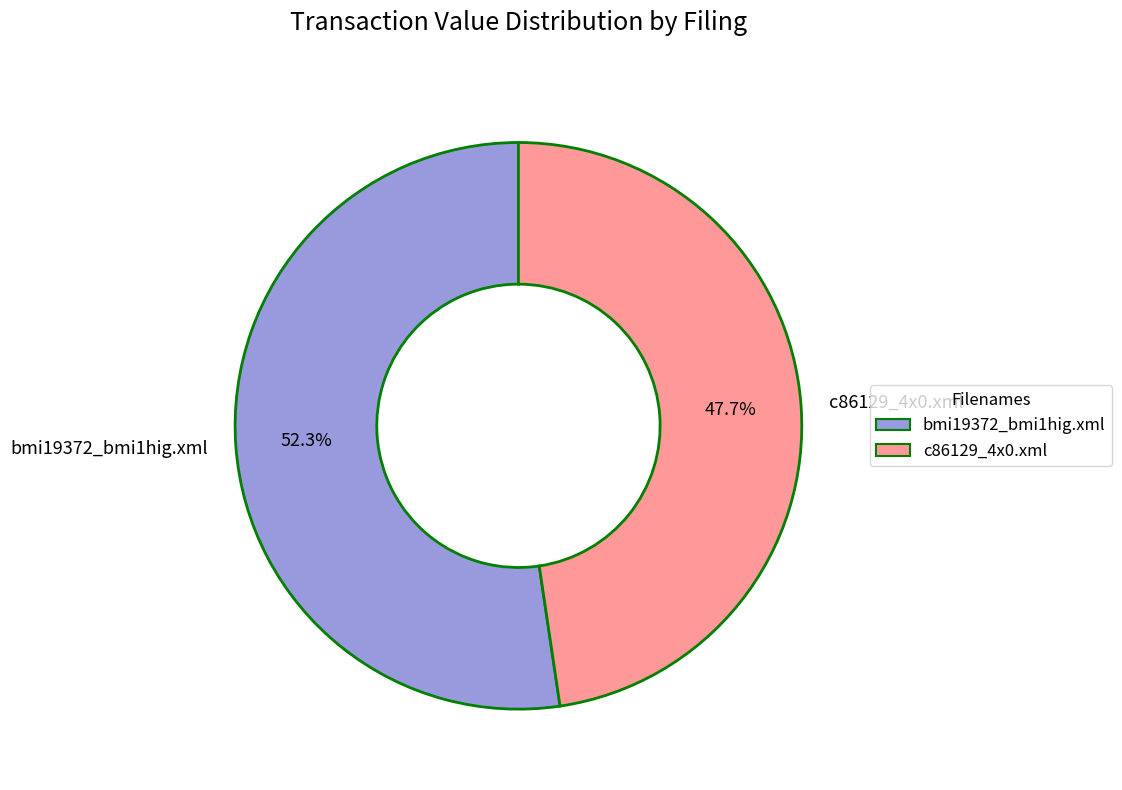

Combined, what portion of the pie is c86129_4x0.xml and bmi19372_bmi1hig.xml?

100.0%